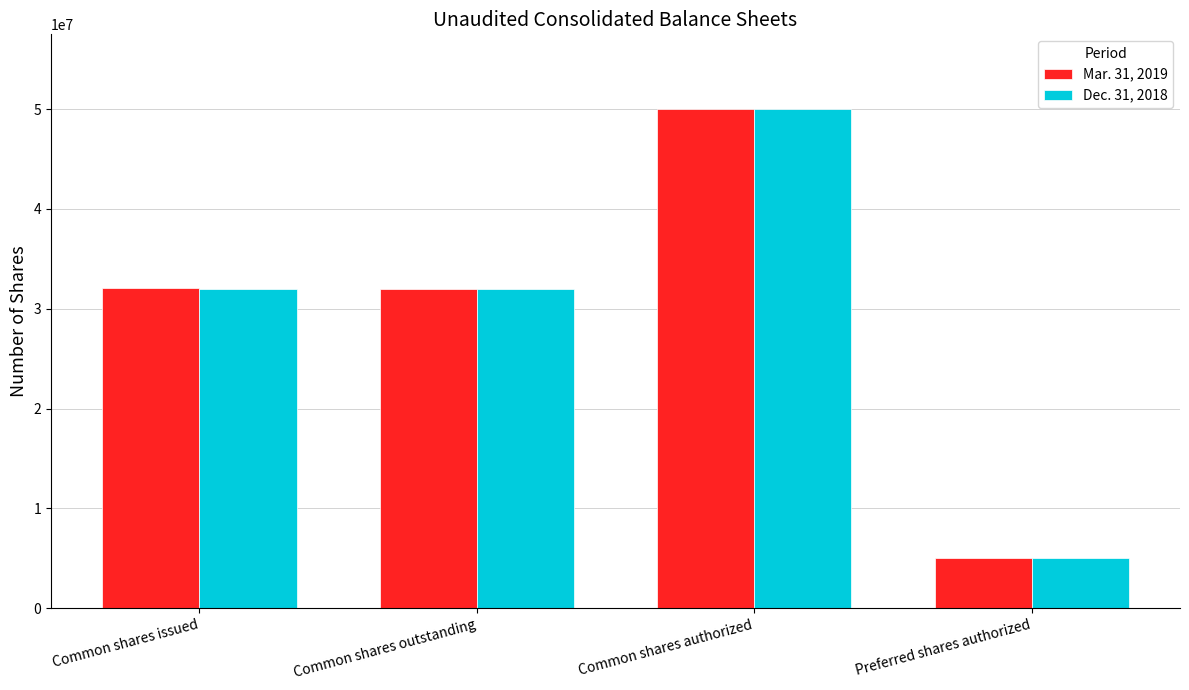

How many bars are there in total?

8